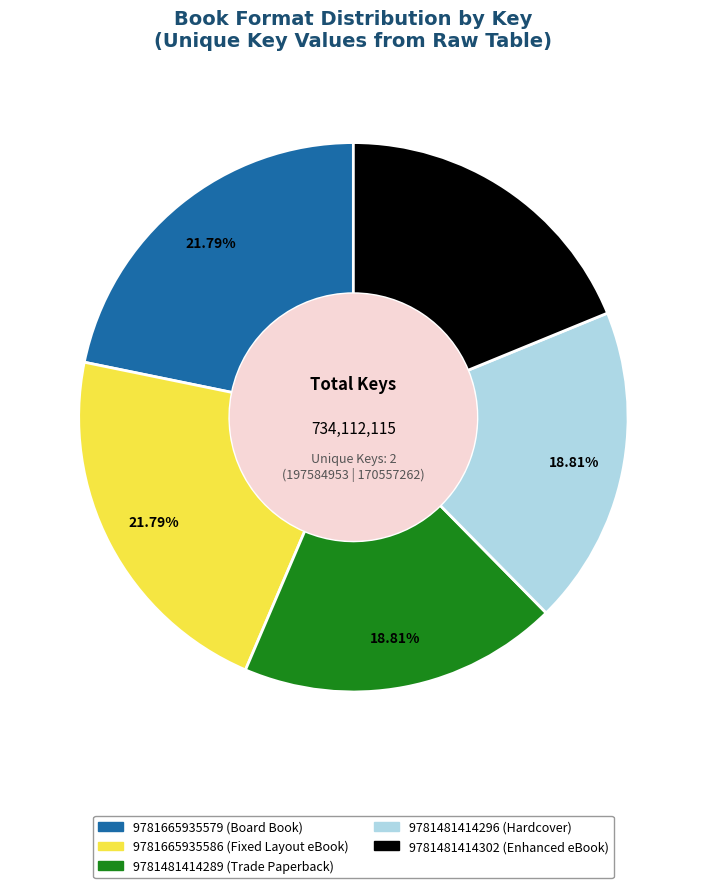

Between 9781481414302 (Enhanced eBook) and 9781665935586 (Fixed Layout eBook), which is larger?

9781665935586 (Fixed Layout eBook)